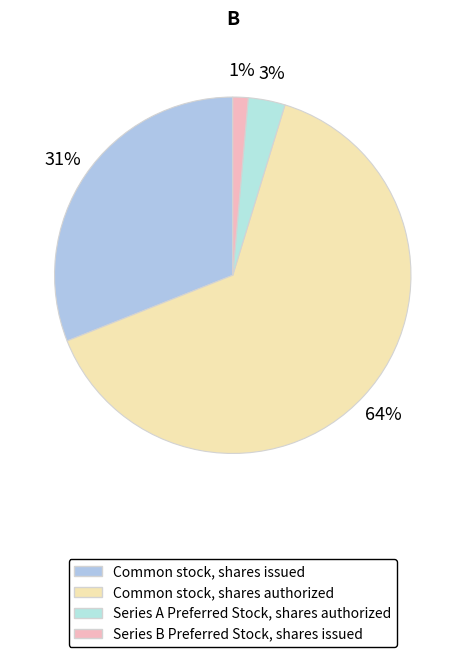

What is the smallest slice in the pie chart?

Series B Preferred Stock, shares issued